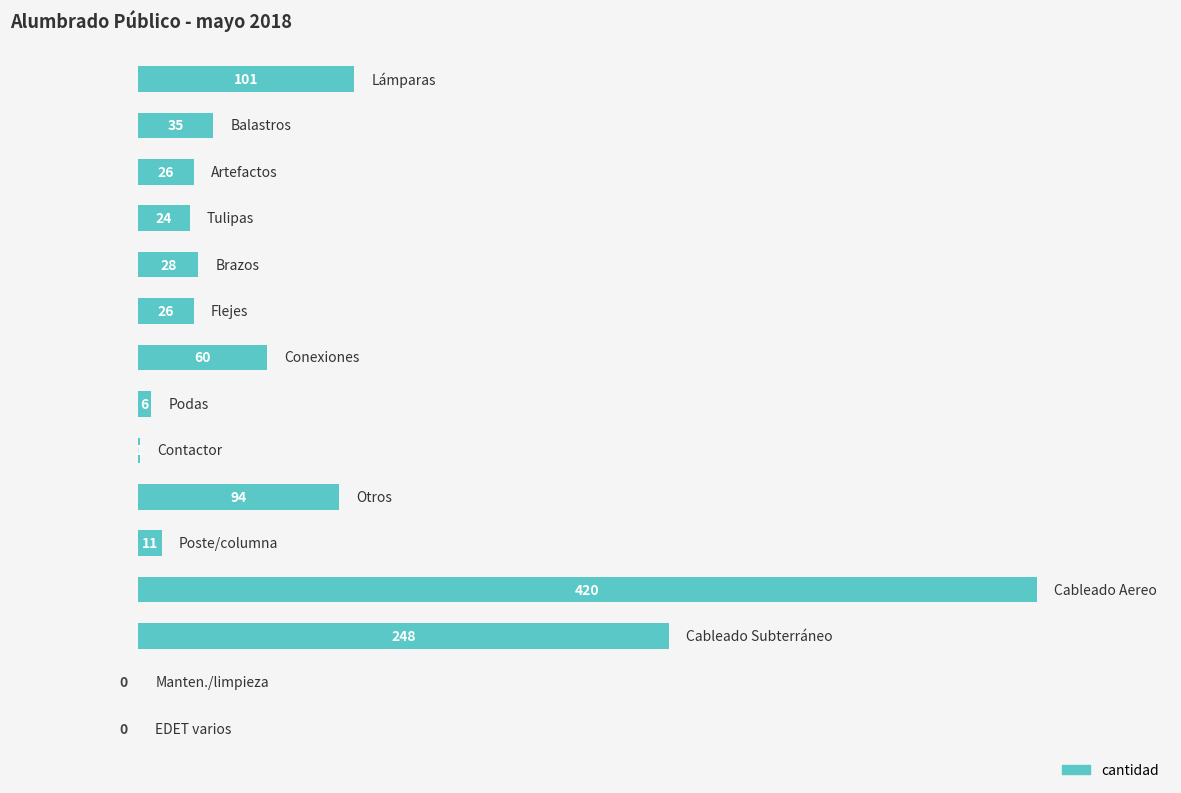

What is the sum of all values?

1080